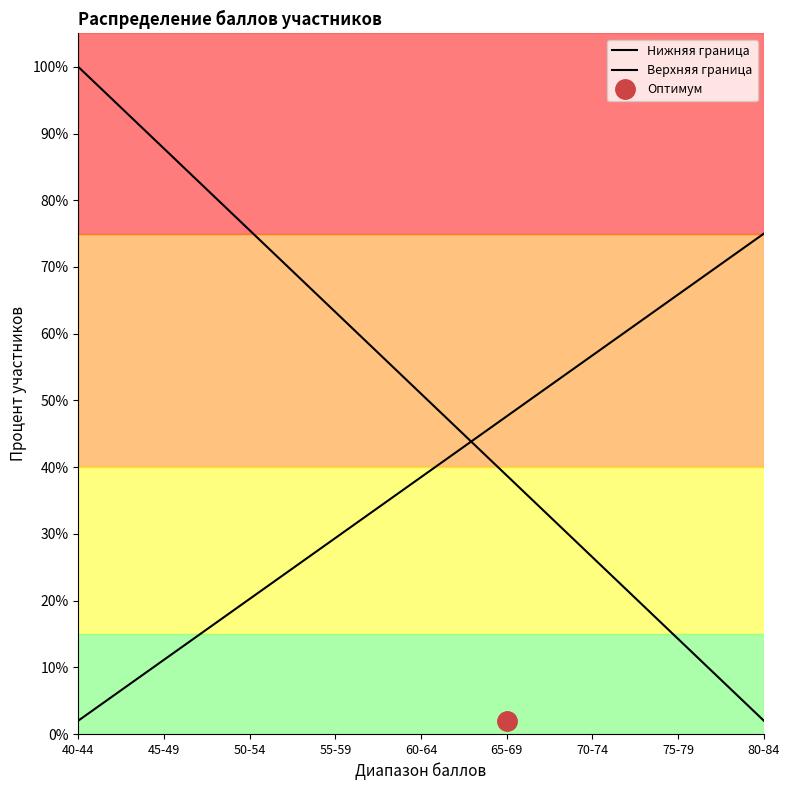

The value of Верхняя граница at 60-64 is 38.5. True or false?

True